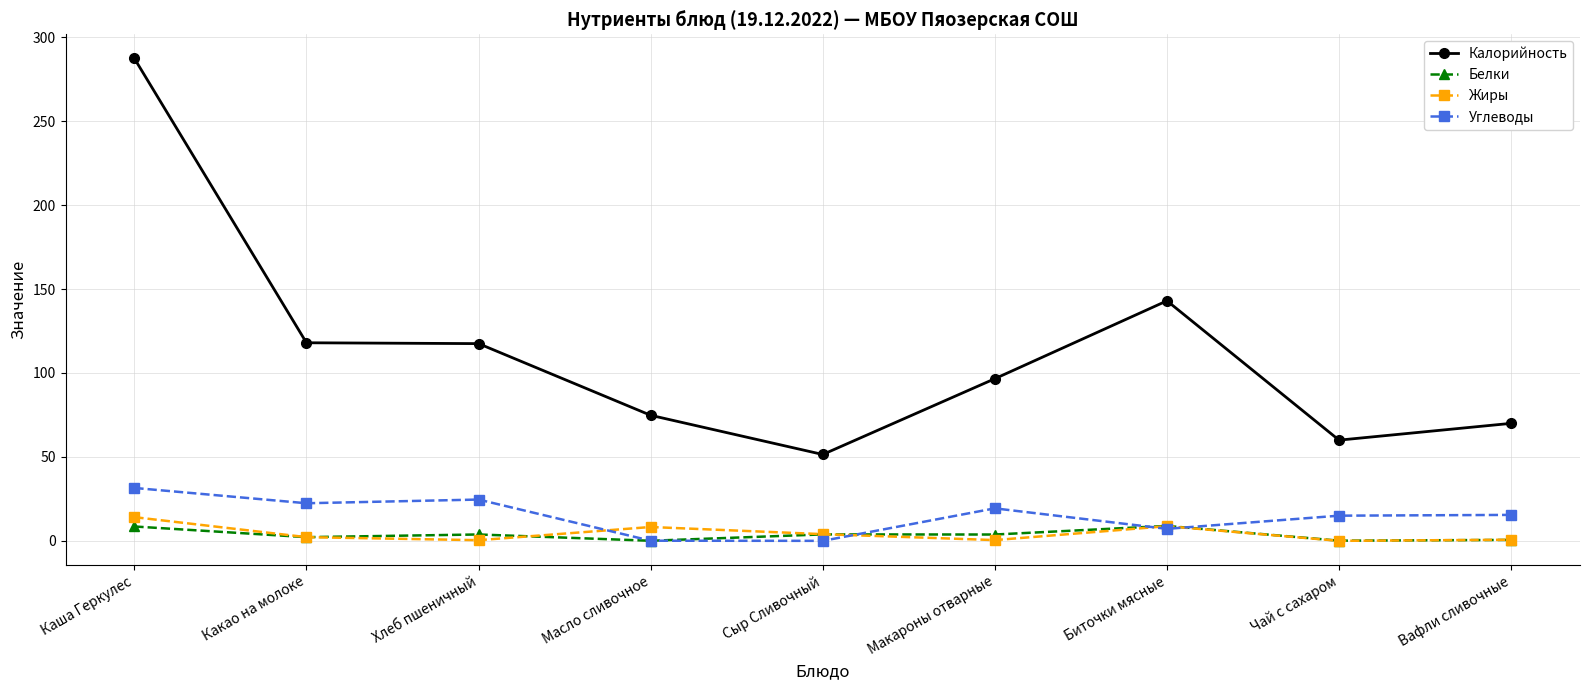

What is the average value of the Белки series?

3.5